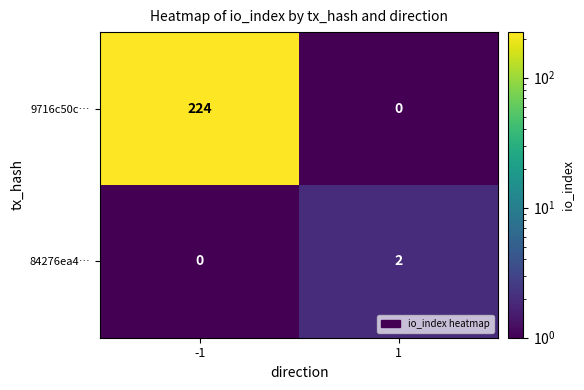

What is the average value of the 9716c50c… series?

112